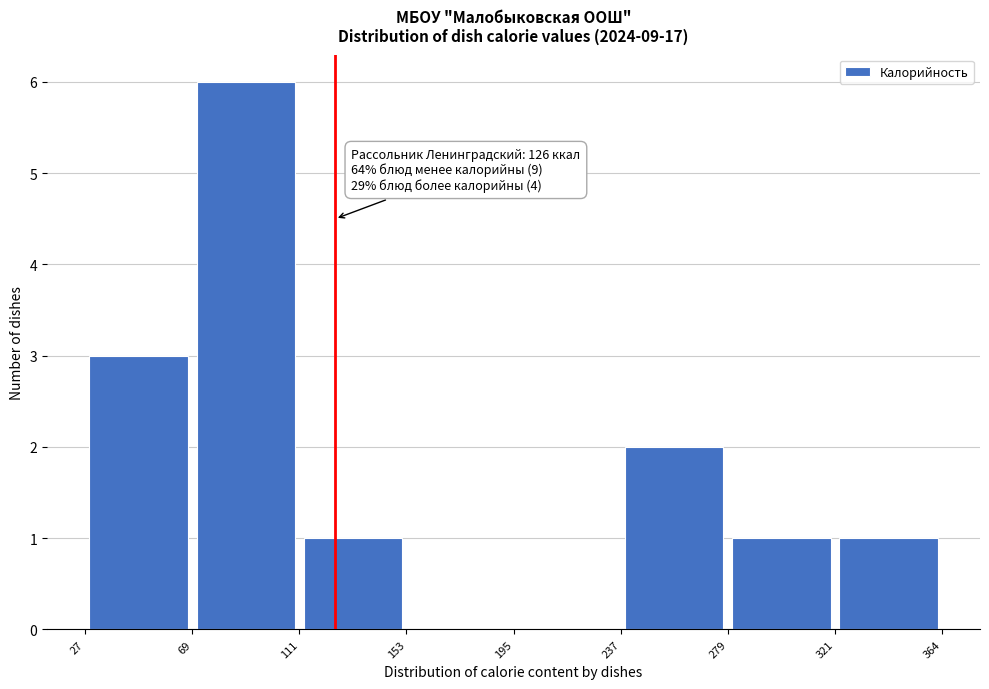

Over which range of the x-axis is the bar tallest?

69 to 111